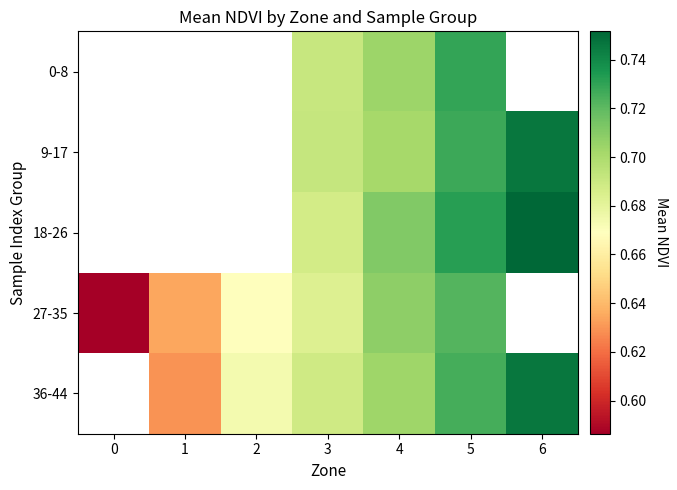

Is it true that 36-44 equals 0.4 at 5?

False